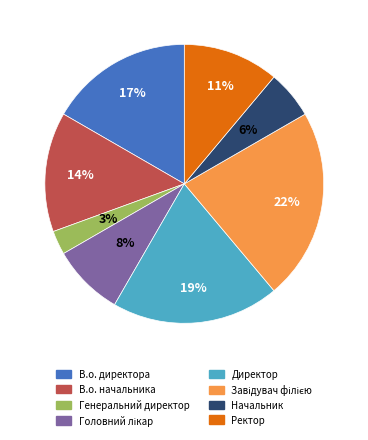

To the nearest percent, what is the difference between the largest and smallest slice percentages?

19%